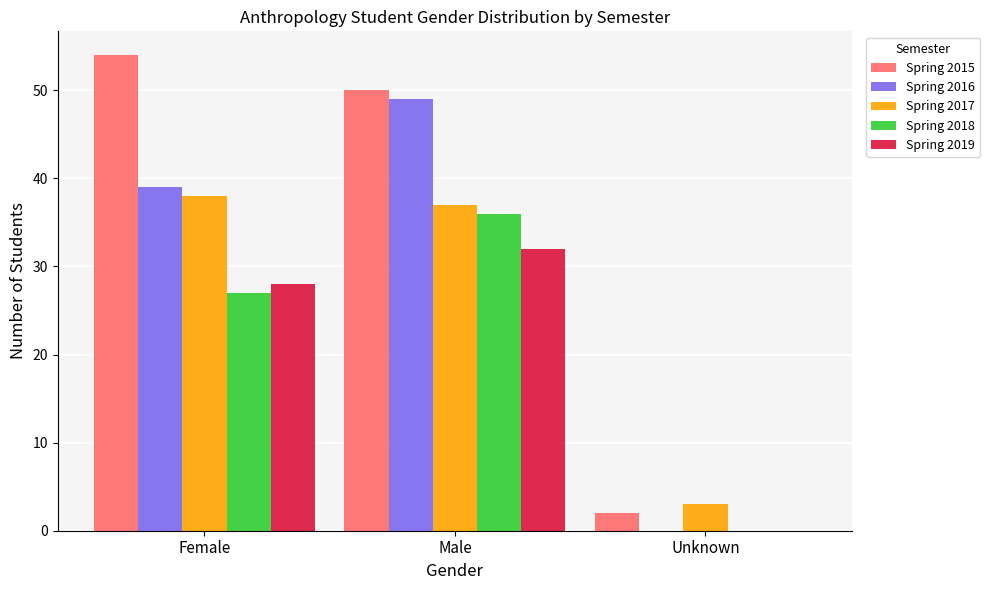

How many distinct data groups are displayed?

5